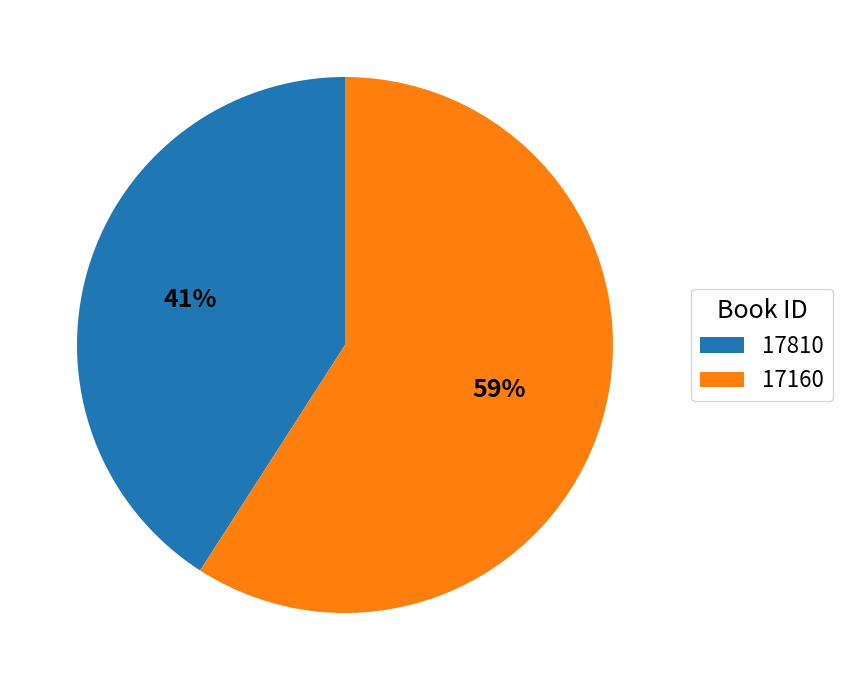

Rank the categories by value from lowest to highest.

17810, 17160